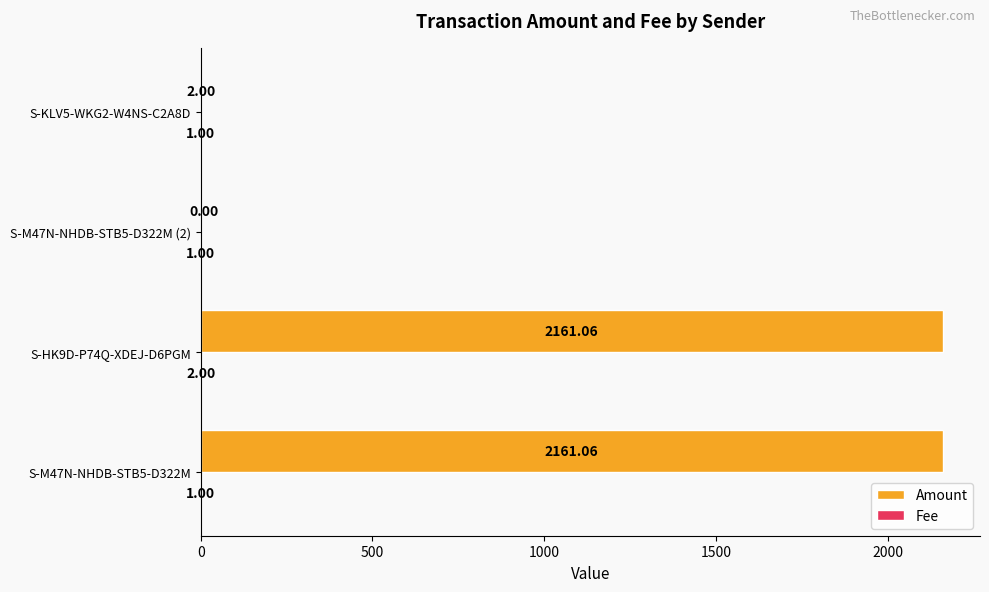

At which category is the sum across all series the highest?

S-HK9D-P74Q-XDEJ-D6PGM